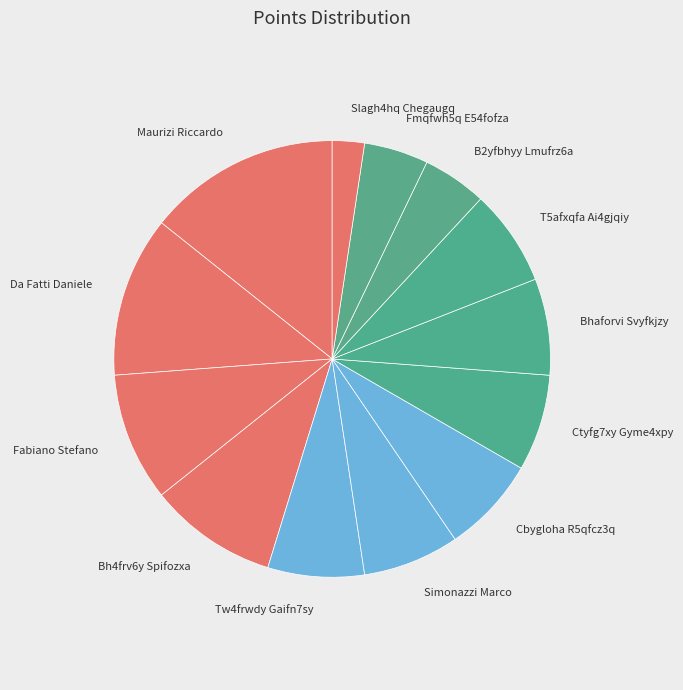

What is the largest slice in the pie chart?

Maurizi Riccardo